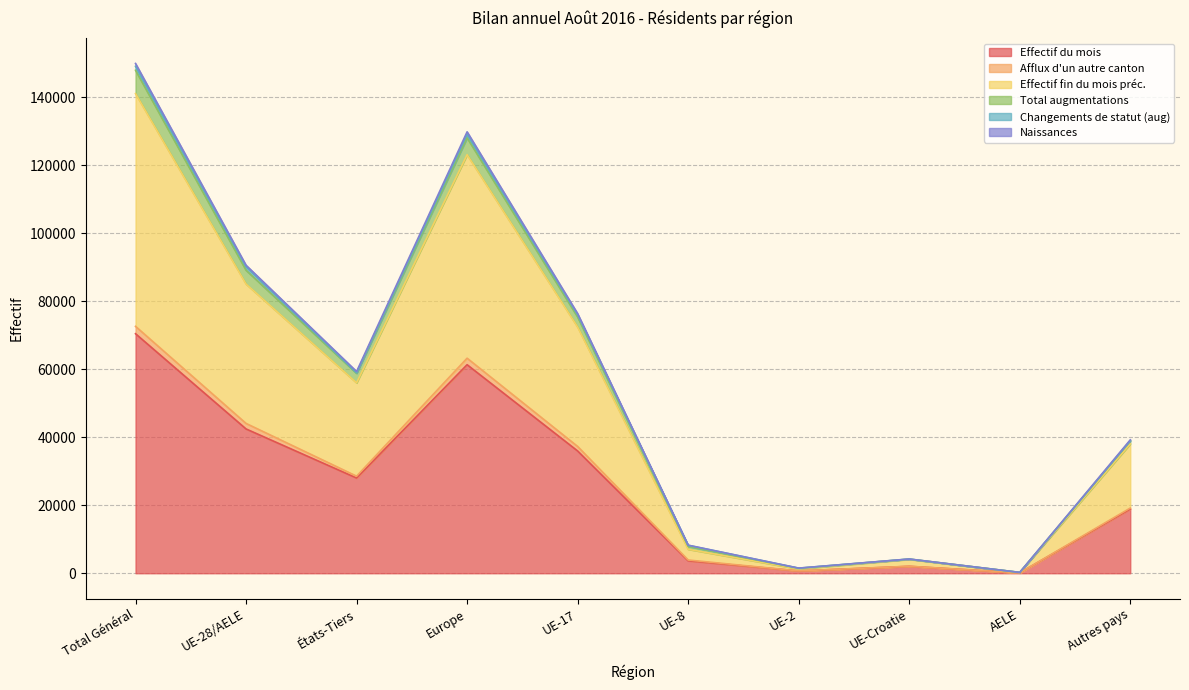

At how many categories does at least one series exceed 27023?

6